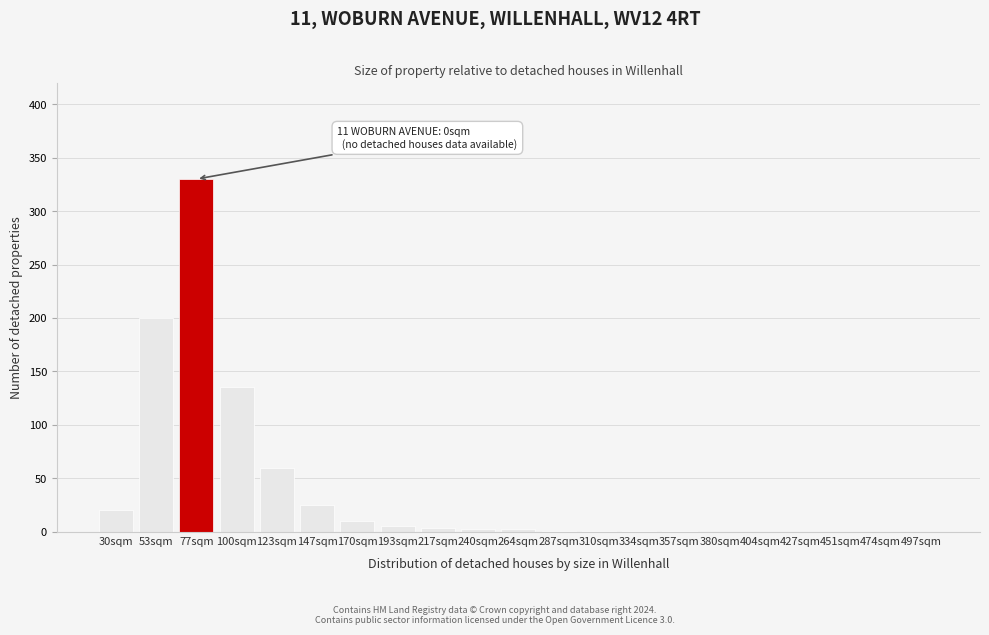

What is the sum of all values?

796